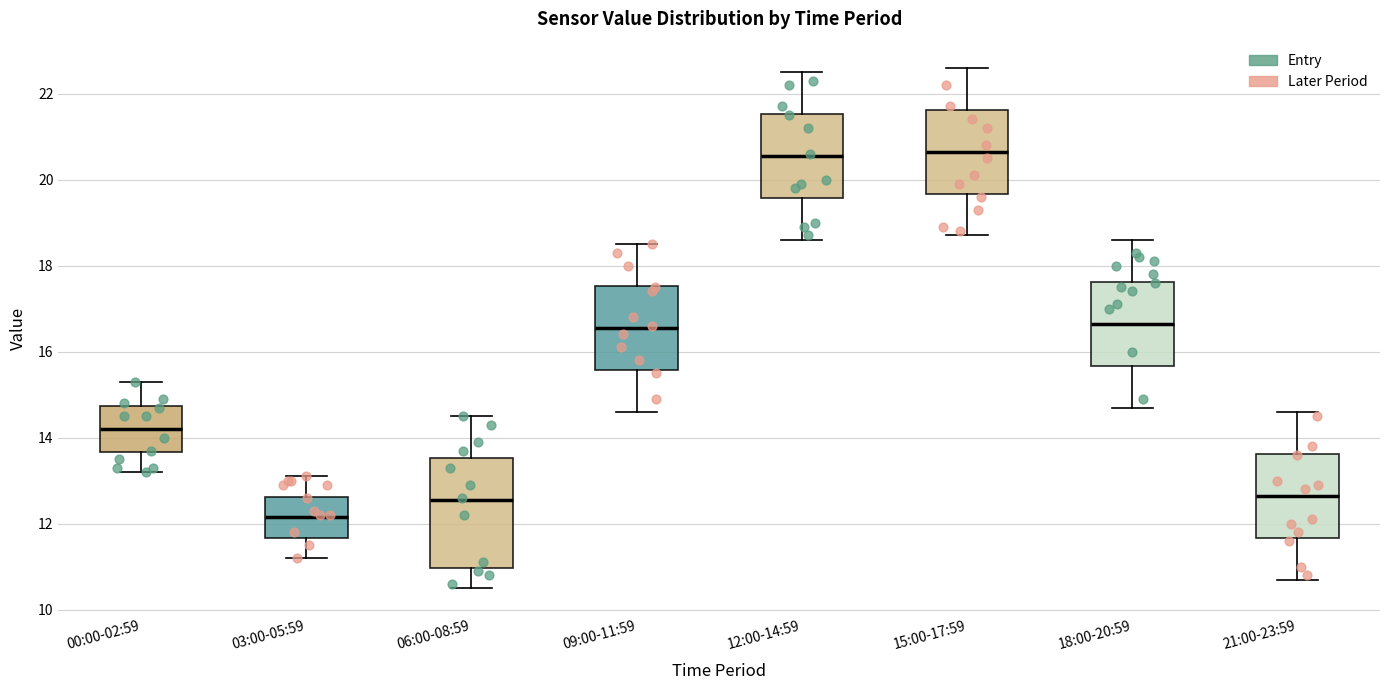

Which box is the tallest, from its lower edge to its upper edge?

06:00-08:59